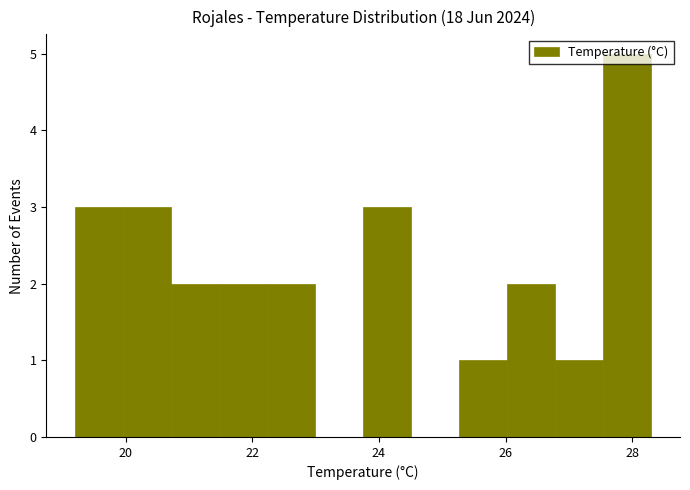

Read against the x-axis, roughly where is the centre of the tallest bar?

28.0